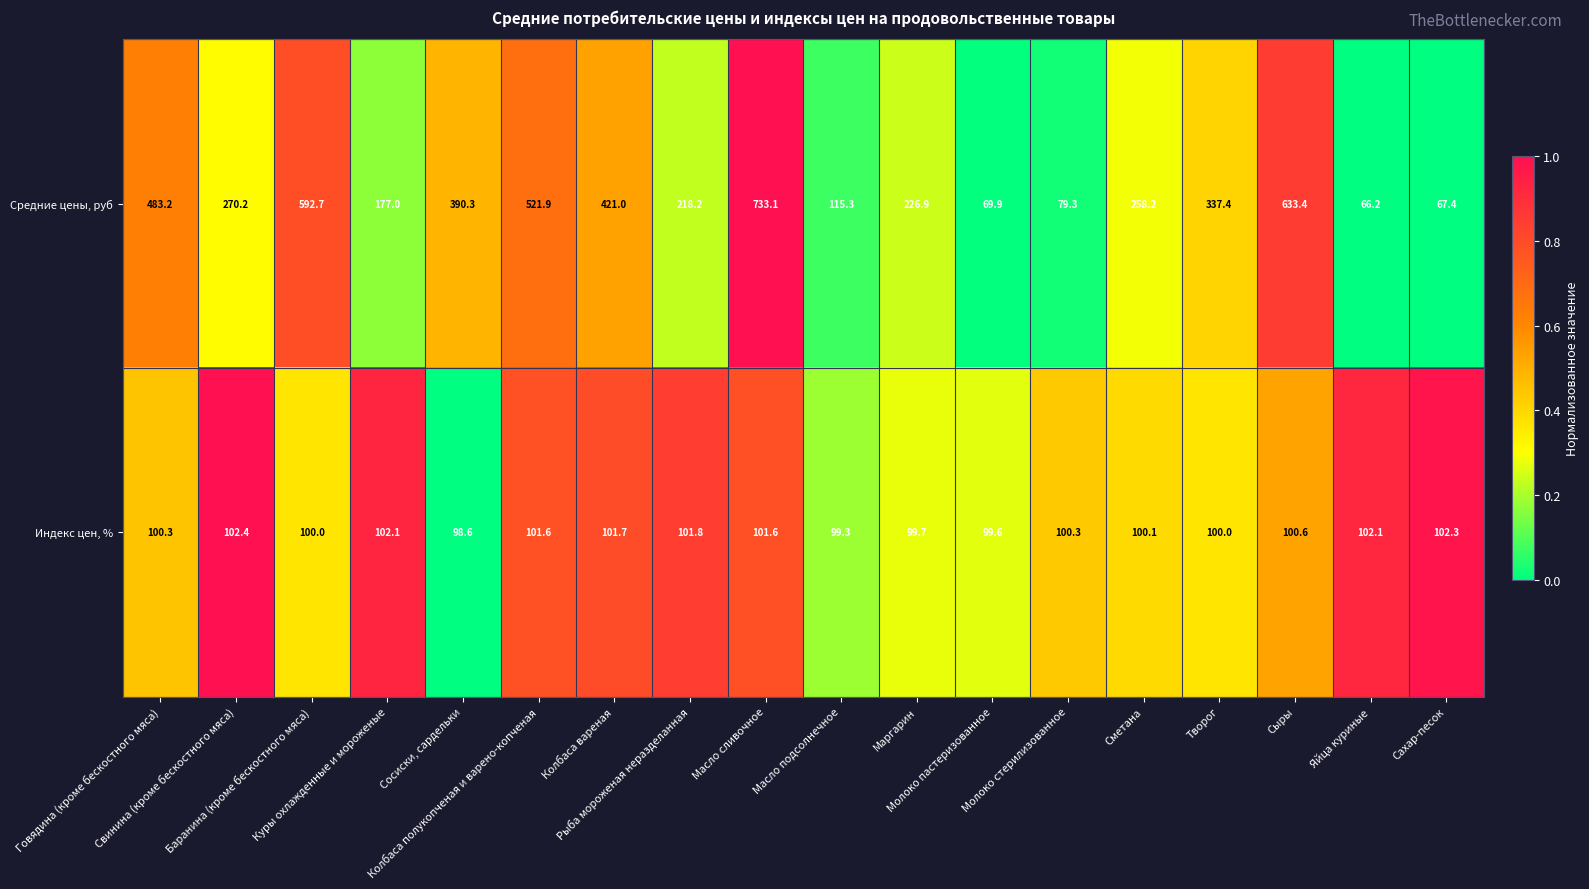

Which series has the widest spread of values?

Средние цены, руб